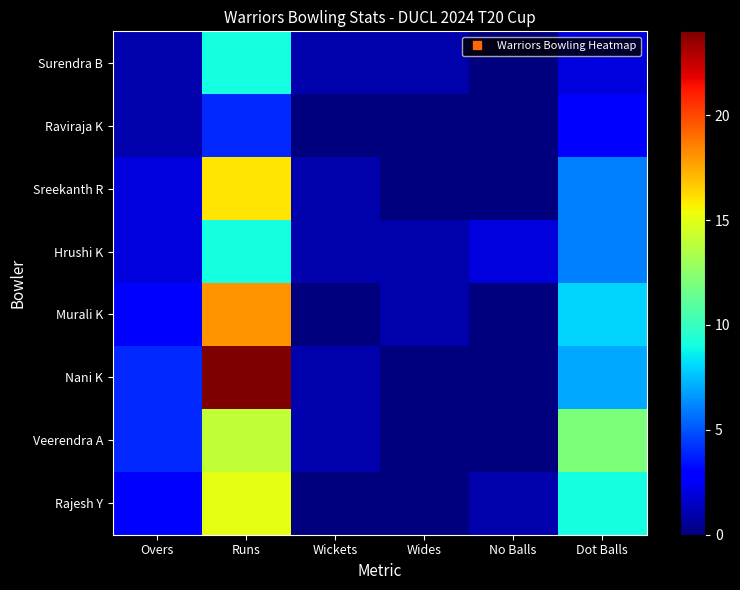

Rank the series at No Balls from lowest to highest value.

Veerendra A, Nani K, Murali K, Sreekanth R, Raviraja K, Surendra B, Rajesh Y, Hrushi K